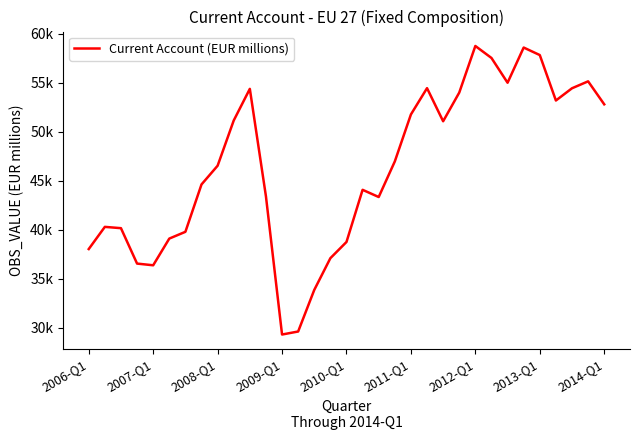

True or false: the data has more than 2 interior local peaks.

True